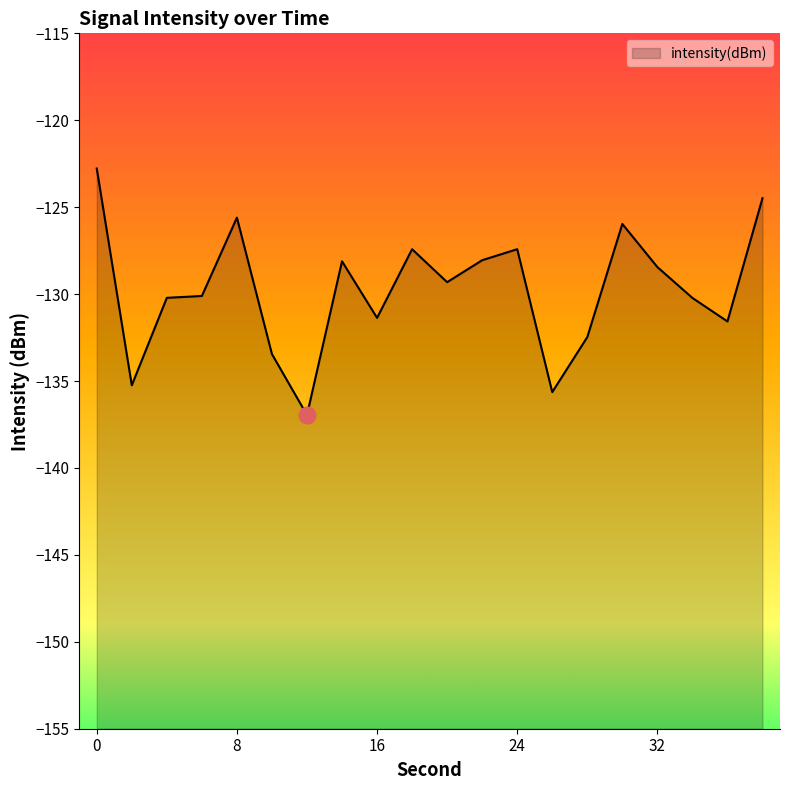

Does the chart display data point markers on the line(s)?

No